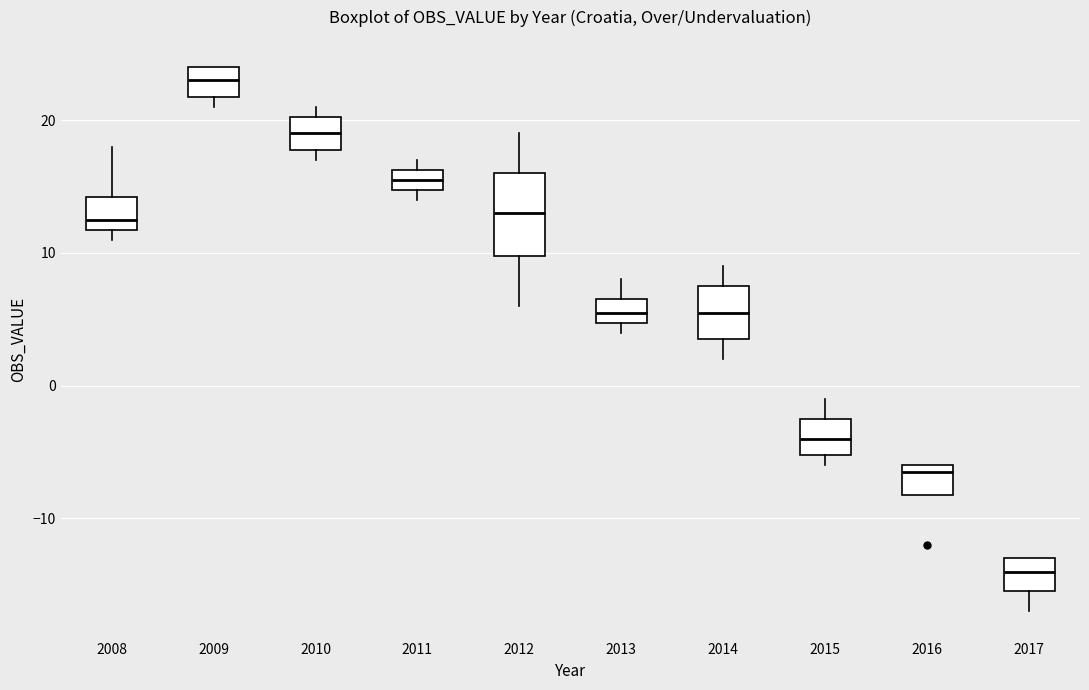

Where is the lower edge of the box at x = 2010 on the y-axis? The values are not printed on the chart, so give them approximately, as read against the axis.

18